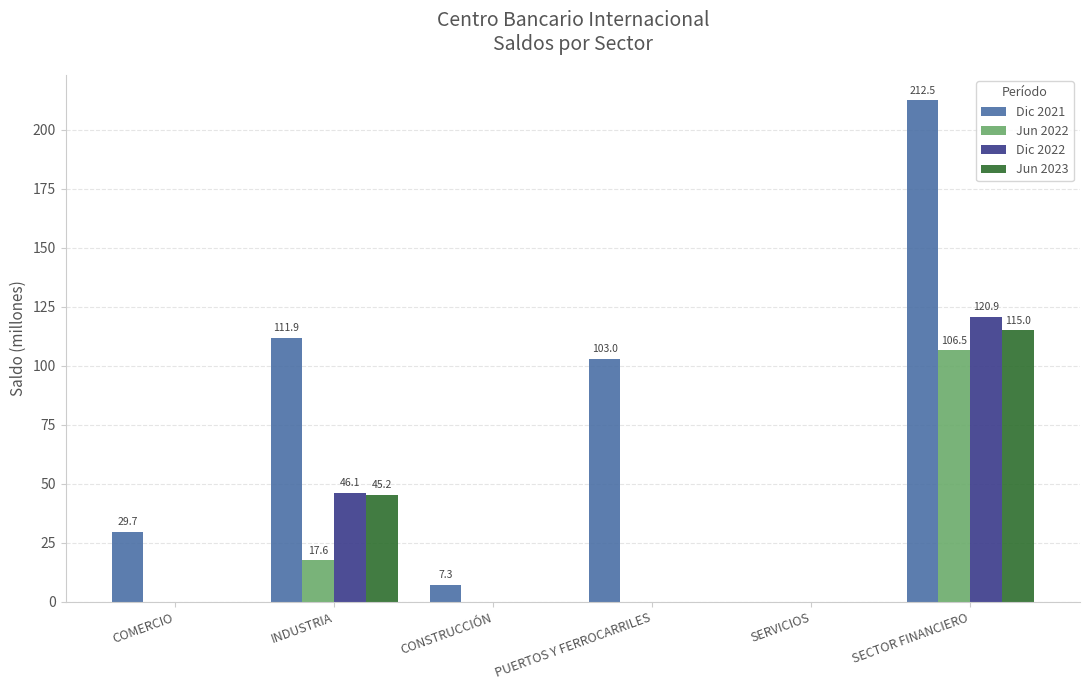

True or false: Dic 2021 has a value of 66.4 at SECTOR FINANCIERO.

False